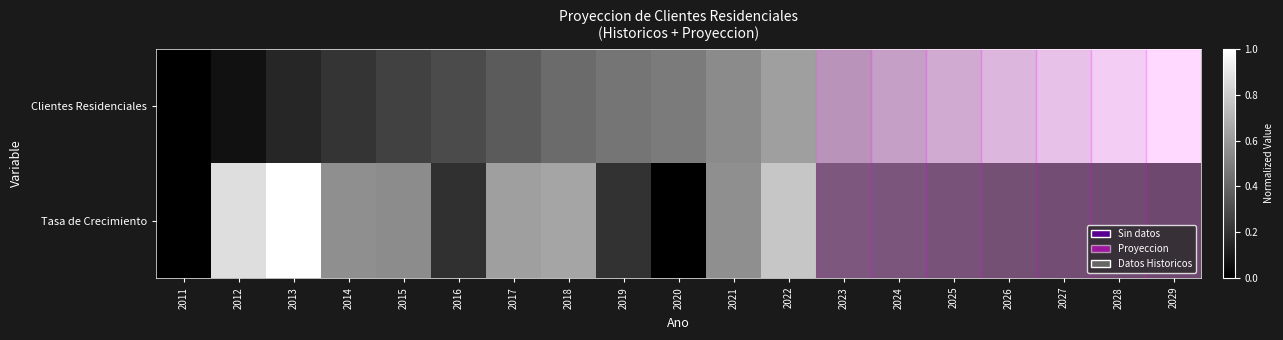

Reading left to right, list all the values displayed in this chart.

Clientes Residenciales: 2011=0.0	2012=0.1	2013=0.1	2014=0.2	2015=0.3	2016=0.3	2017=0.4	2018=0.4	2019=0.5	2020=0.5	2021=0.5	2022=0.6	2023=0.7	2024=0.7	2025=0.8	2026=0.8	2027=0.9	2028=0.9	2029=1.0
Tasa de Crecimiento: 2011=0.0	2012=0.9	2013=1.0	2014=0.6	2015=0.5	2016=0.2	2017=0.6	2018=0.6	2019=0.2	2020=0.0	2021=0.6	2022=0.8	2023=0.4	2024=0.4	2025=0.4	2026=0.4	2027=0.4	2028=0.3	2029=0.3